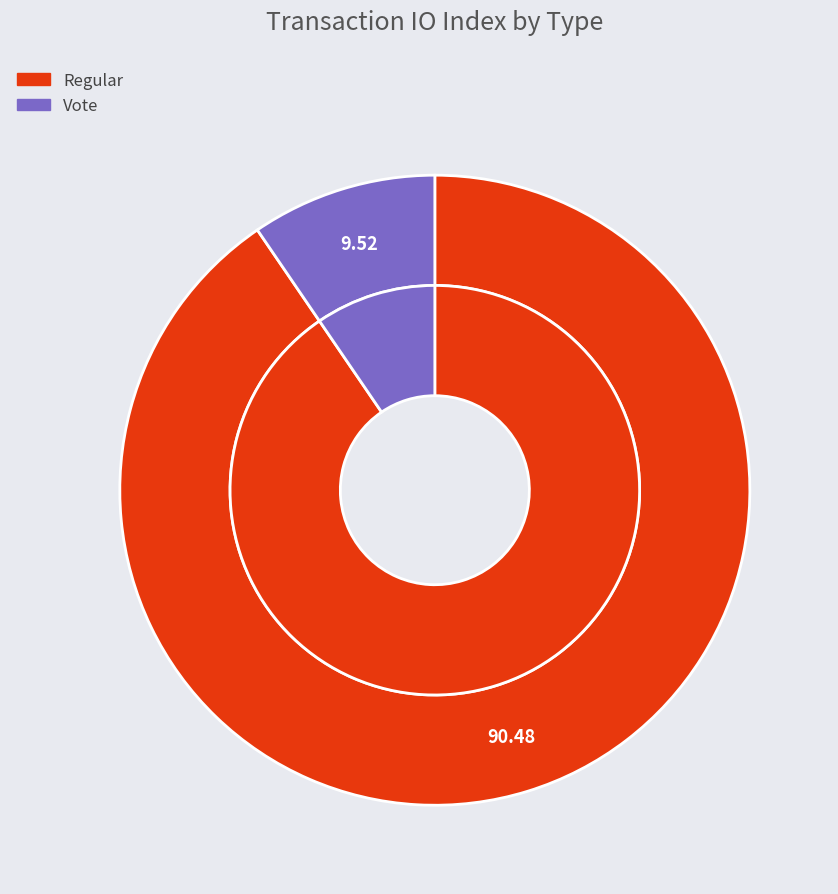

Which category has the biggest portion of the pie?

Regular (io_index=19)